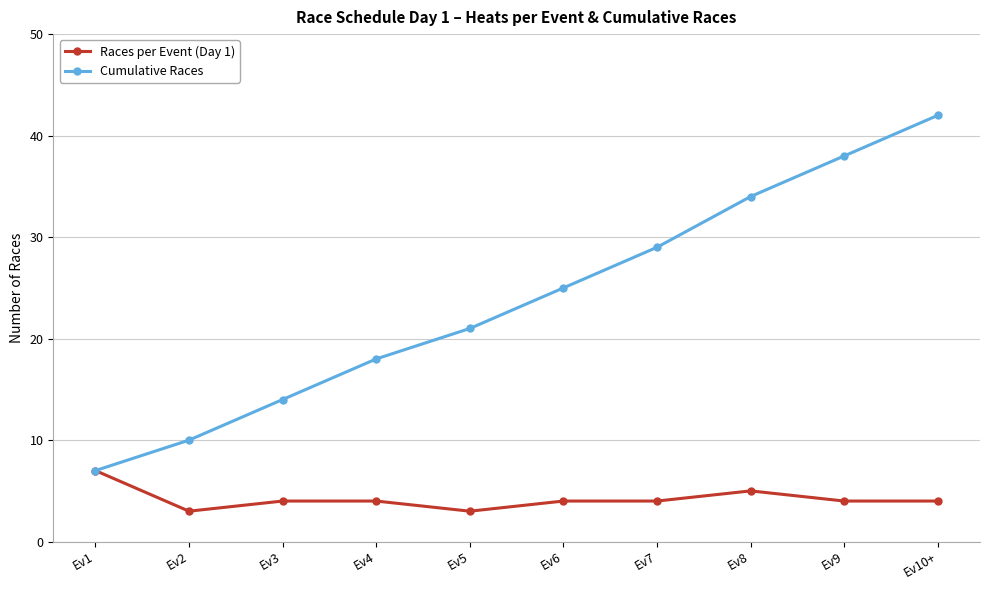

How many lines are shown in the chart?

2